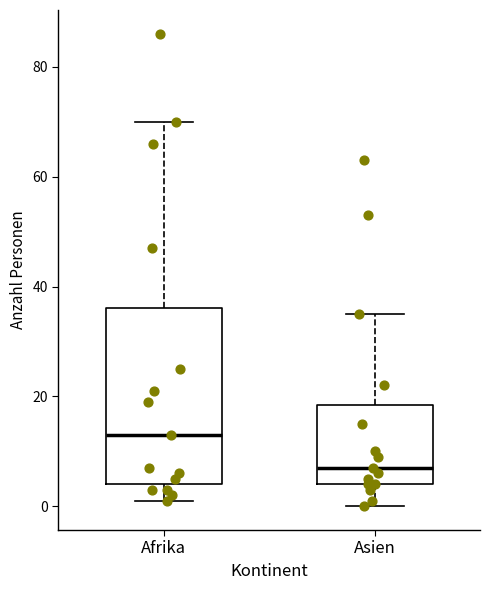

Reading left to right, transcribe this box plot: for each box, give where its median line is, the range the box spans, and where its two whiskers end, as read against the y-axis. The values are not printed on the chart, so give them approximately, as read against the axis.

Afrika: median 14, box 4 to 36, whiskers 2 to 70
Asien: median 8, box 4 to 18, whiskers 0 to 36